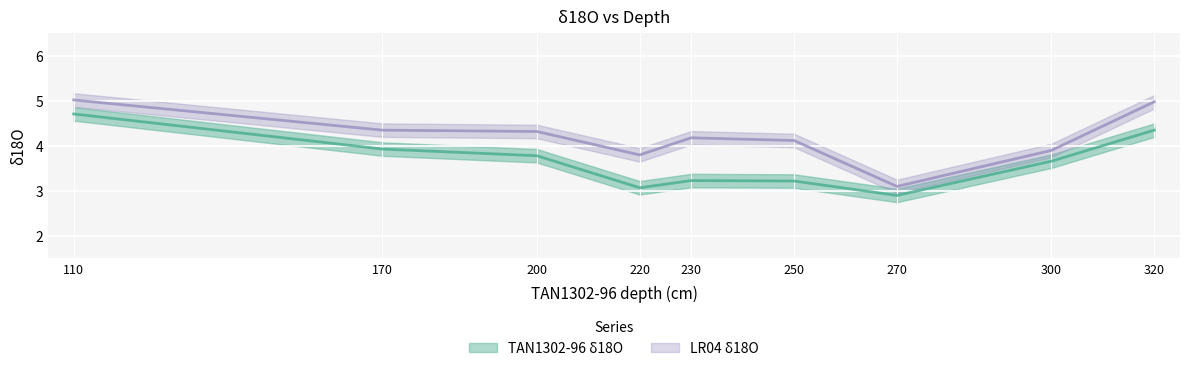

The LR04 δ18O series shows 4.2 at 230. True or false?

True